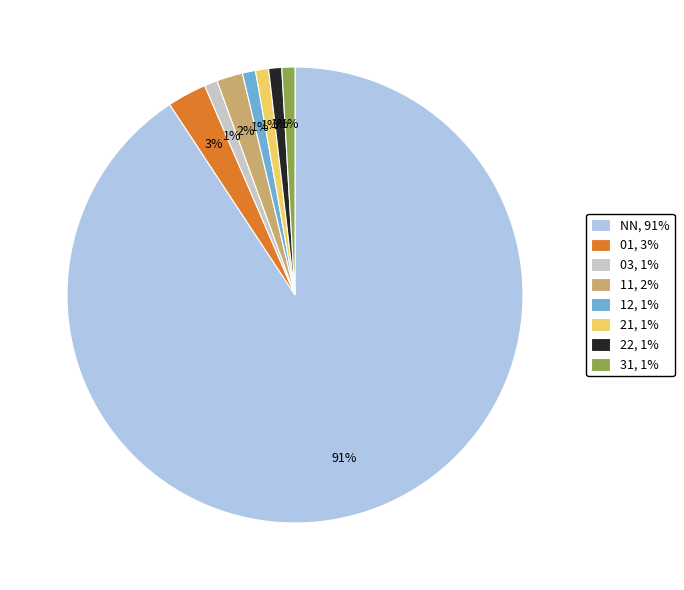

What percentage is the 21 slice, to the nearest percent?

1%